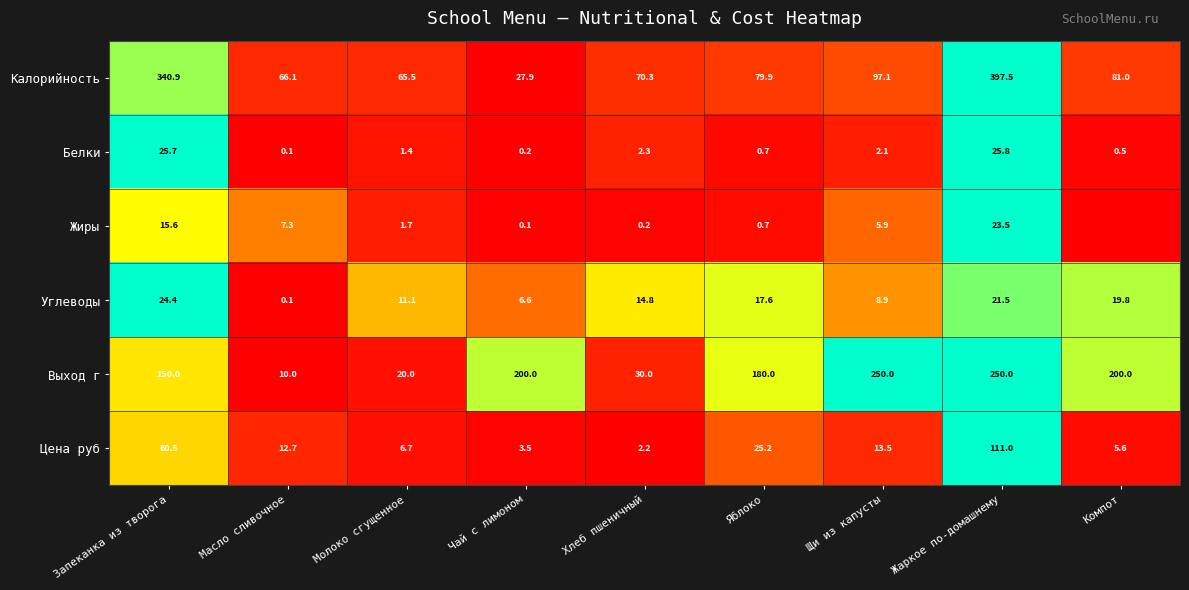

What is the approximate value of Углеводы at Молоко сгущенное?

11.1